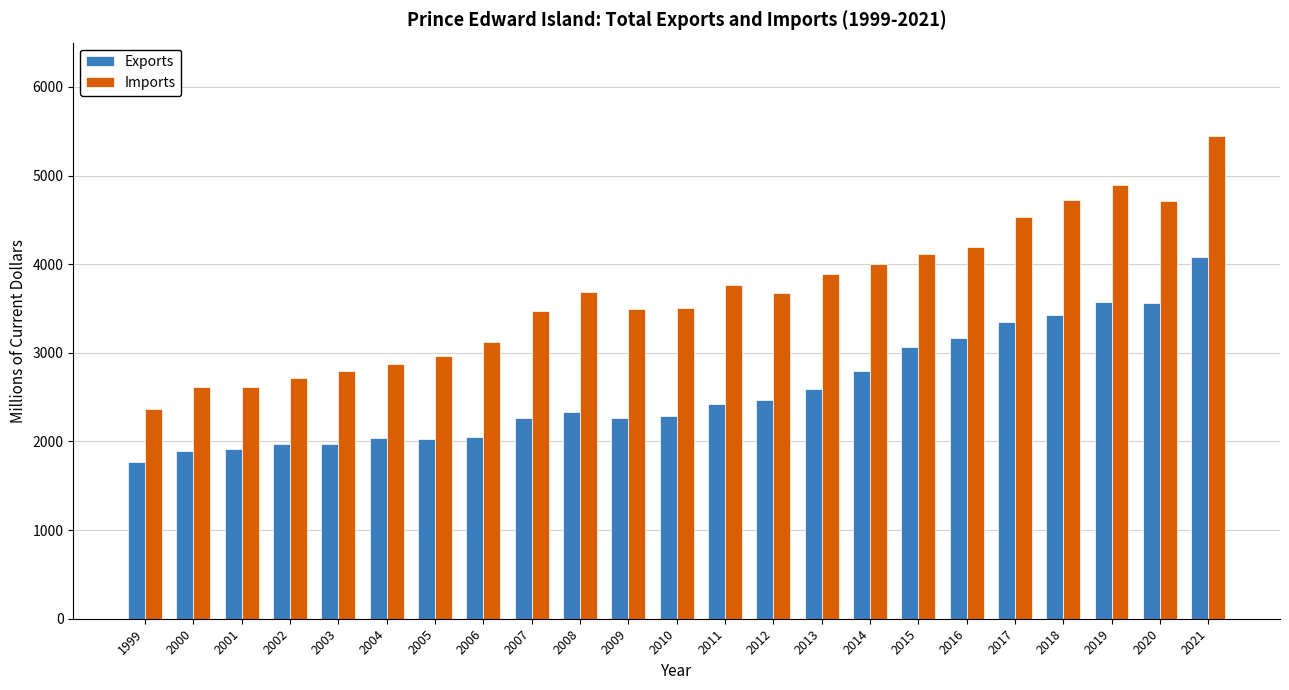

Rank the series by their average value, from lowest to highest.

Exports, Imports